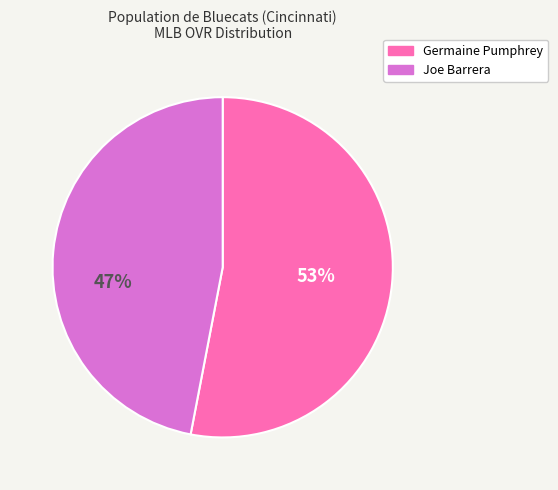

The Joe Barrera slice represents 56% of the pie. True or false?

False